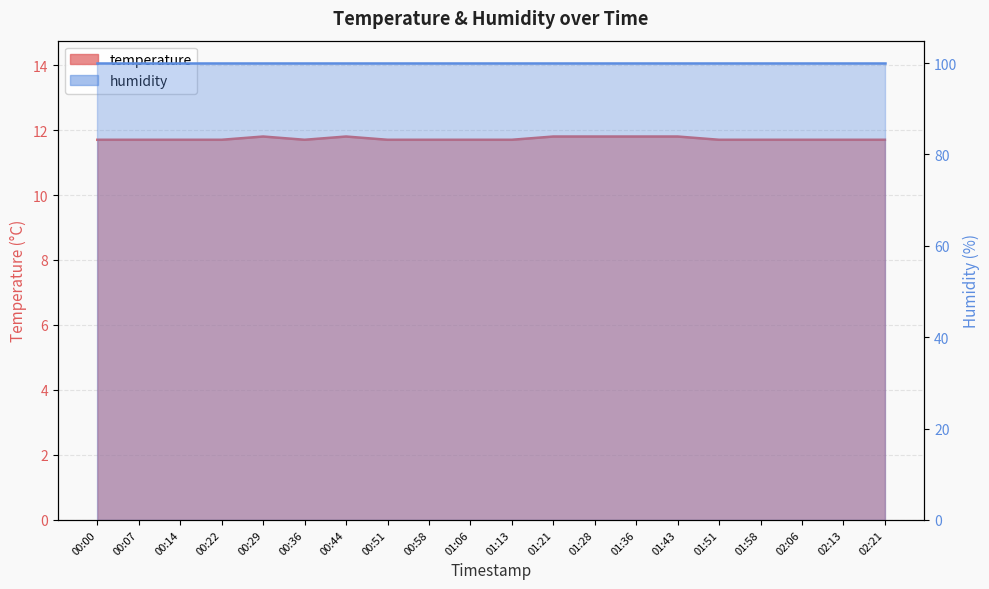

Does the chart have visible grid lines?

Yes